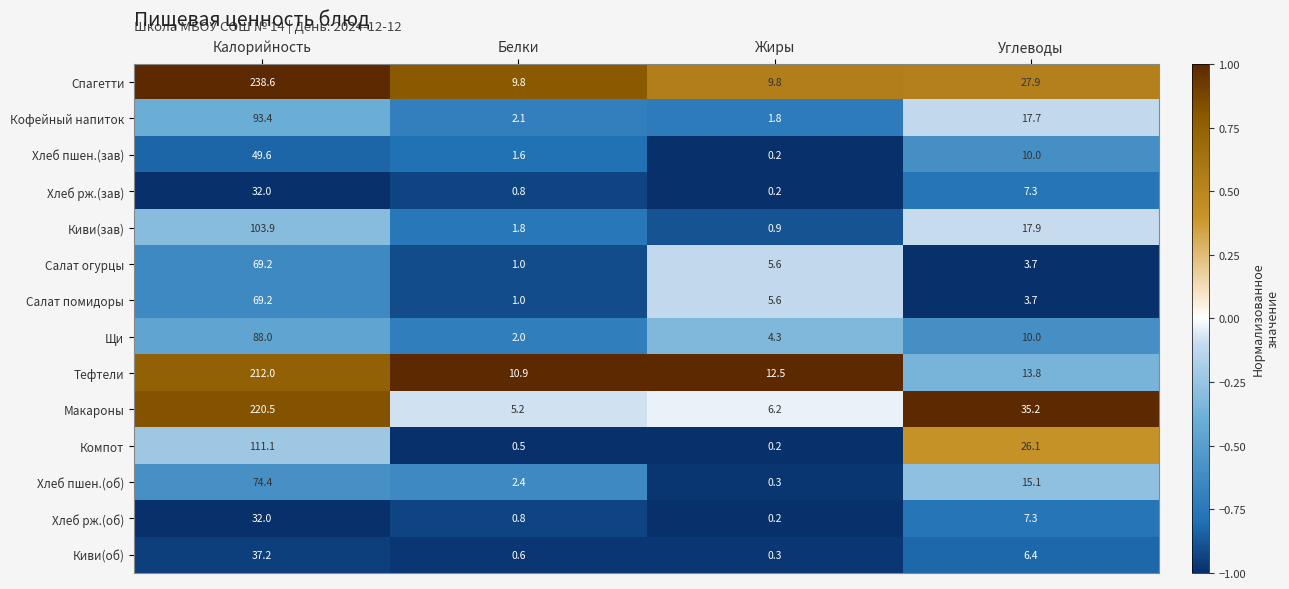

At which category is the sum across all series the highest?

Калорийность